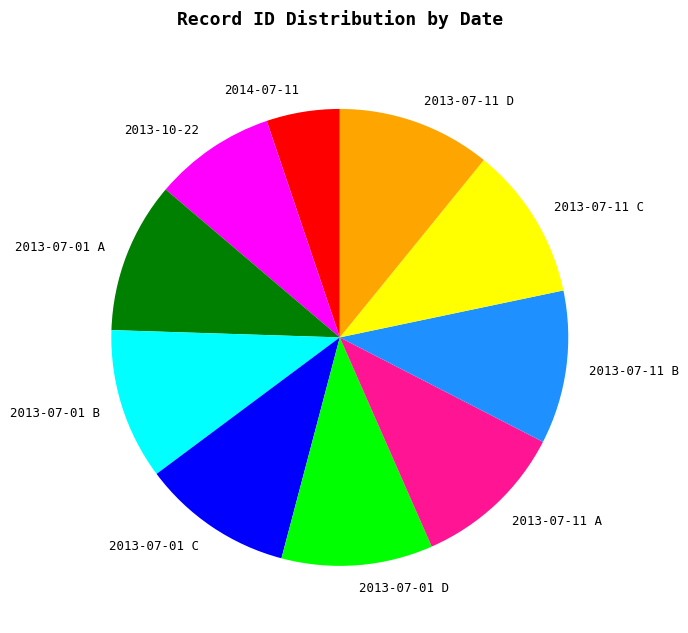

The 2013-07-01 B slice represents 11% of the pie. True or false?

True